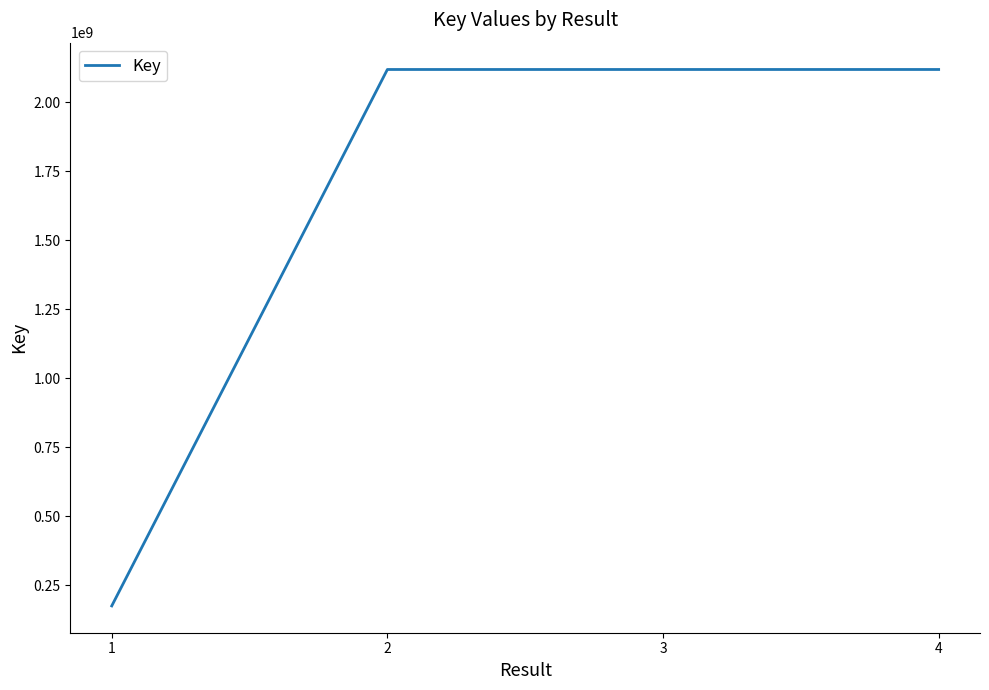

What is the difference between the values at 1 and 2?

1942552586